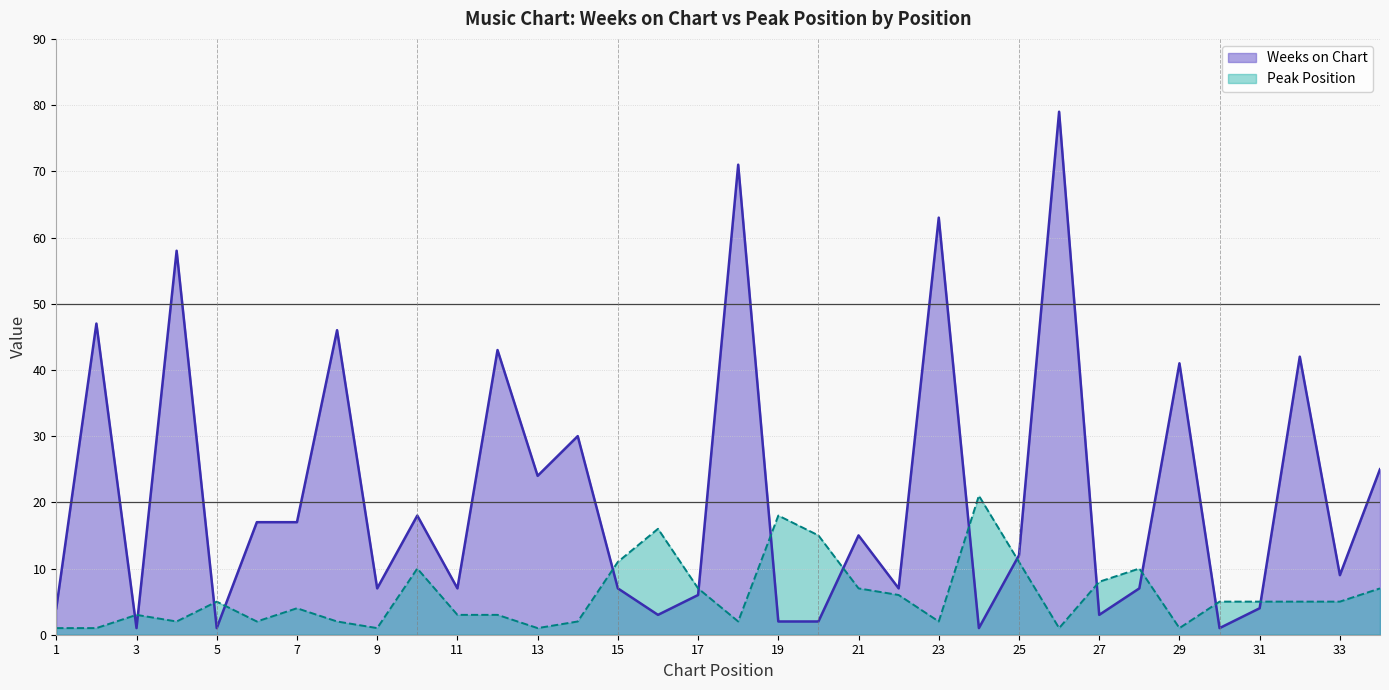

How many lines are shown in the chart?

2